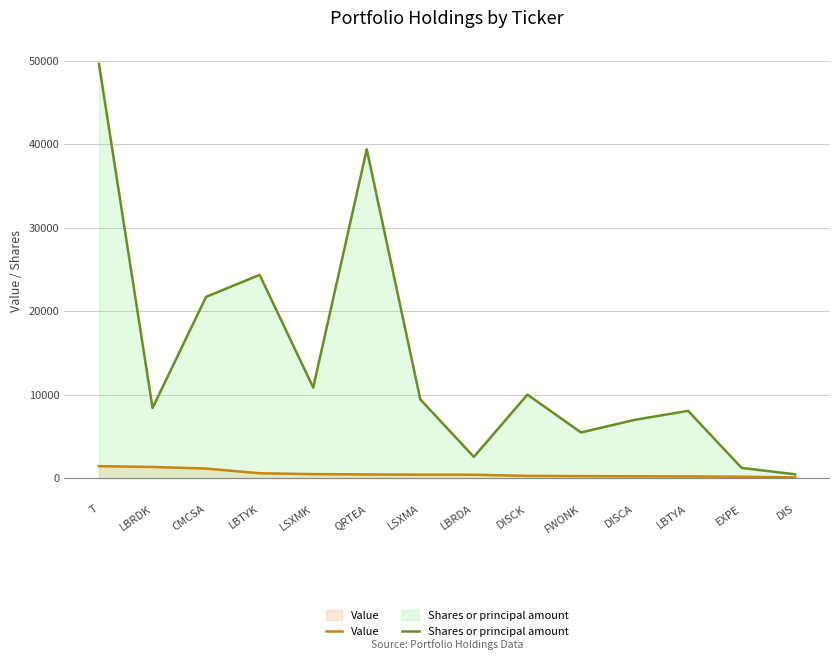

Where is the first local maximum for Shares or principal amount?

LBTYK